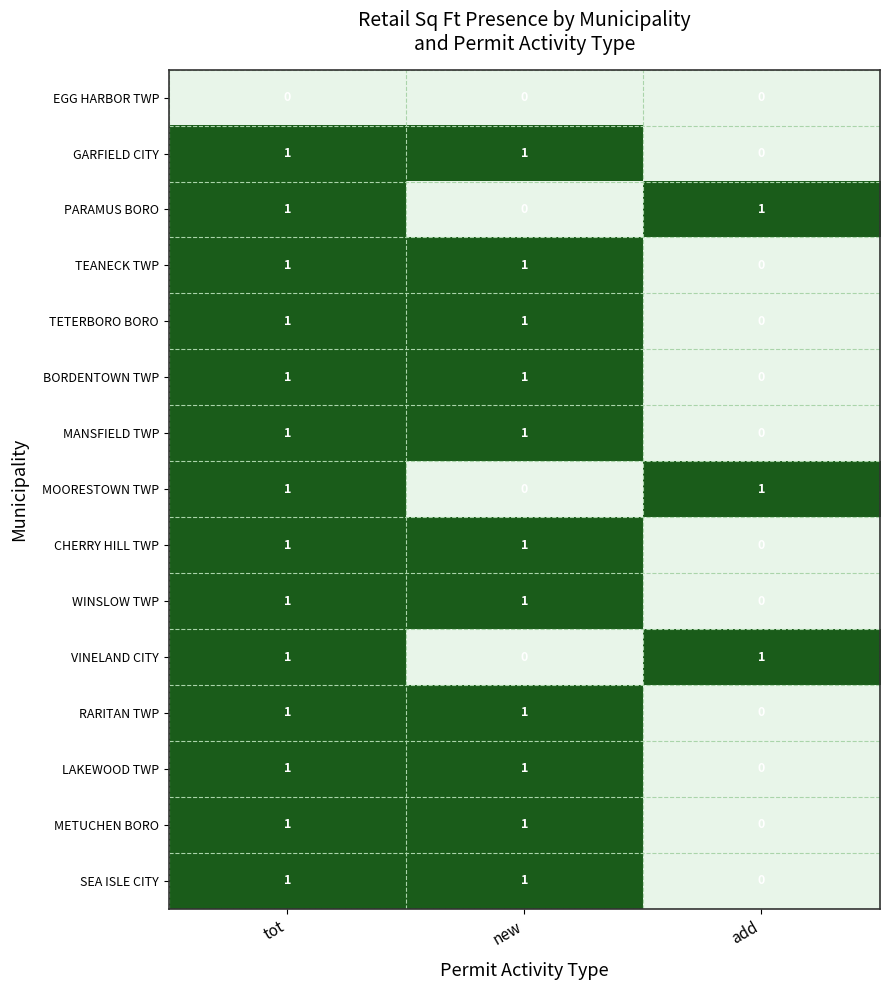

Is it true that MANSFIELD TWP equals 0 at add?

True